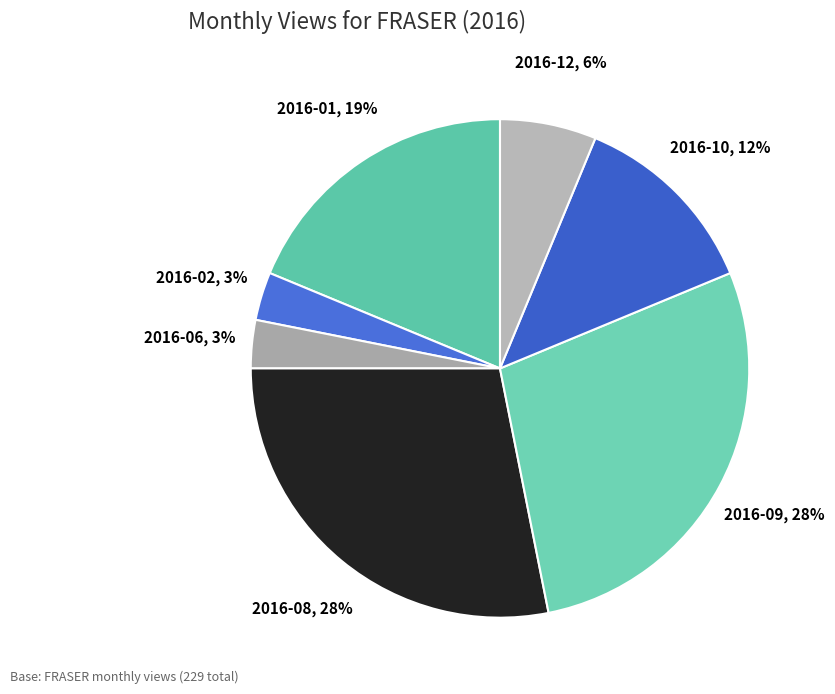

Count the number of slices in the pie.

7